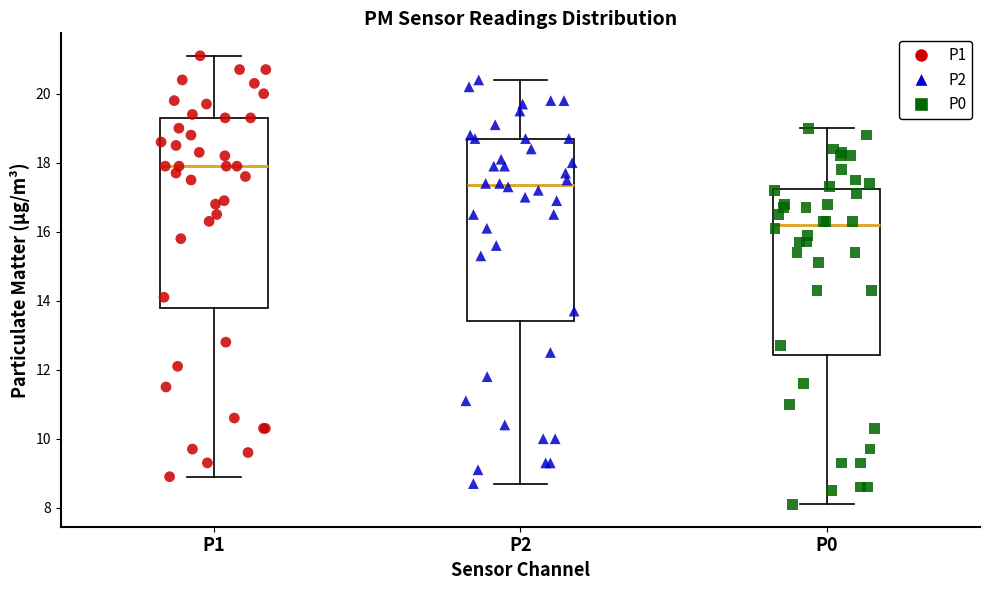

Which box has the highest median line?

P1